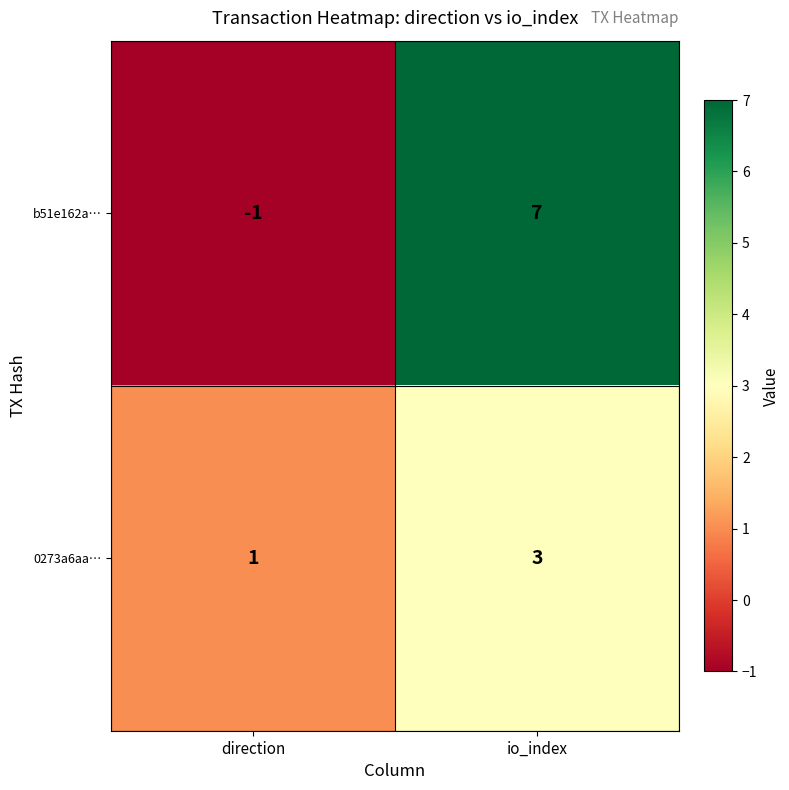

What is the sum of the b51e162a… values at io_index and direction?

6